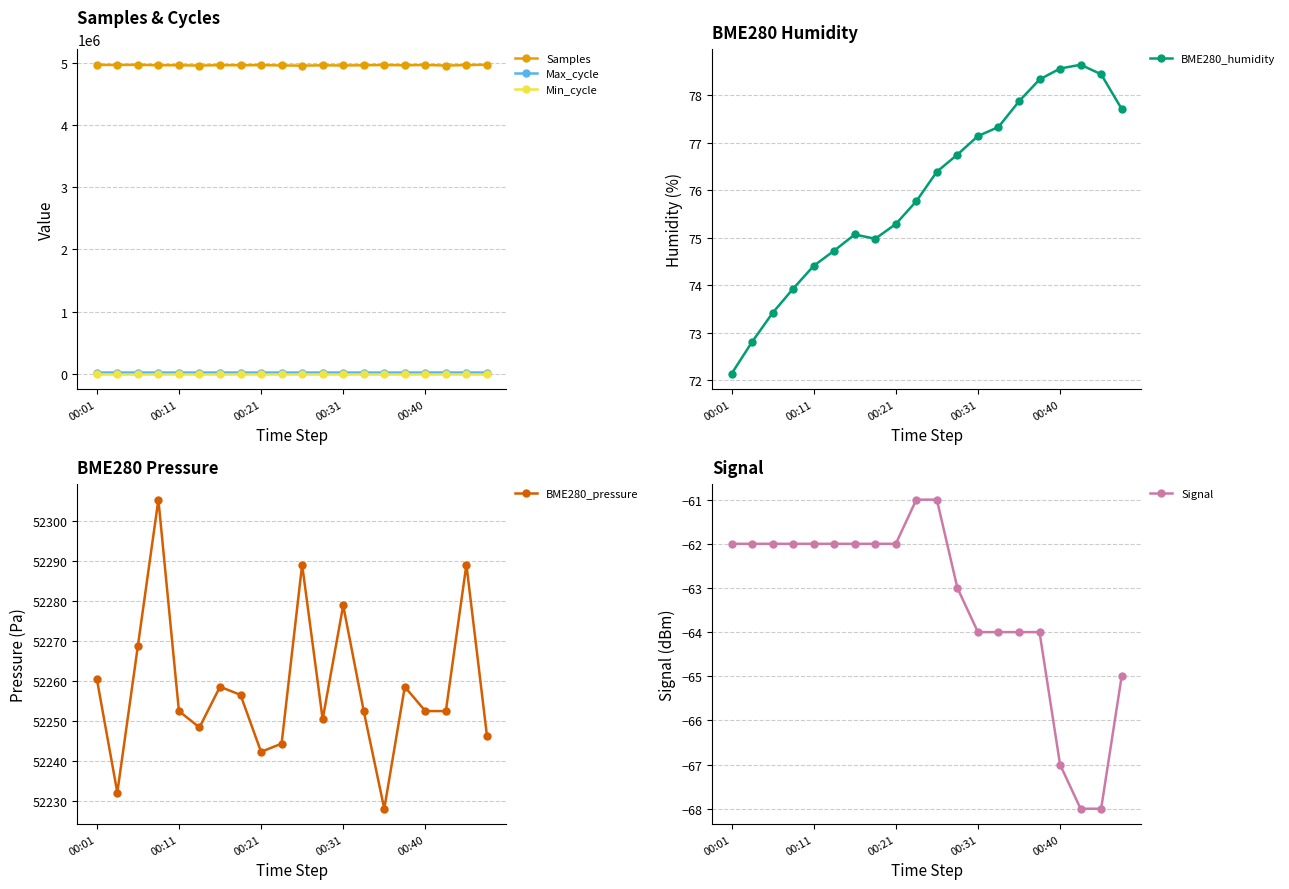

What is the highest value of the Signal series?

-61